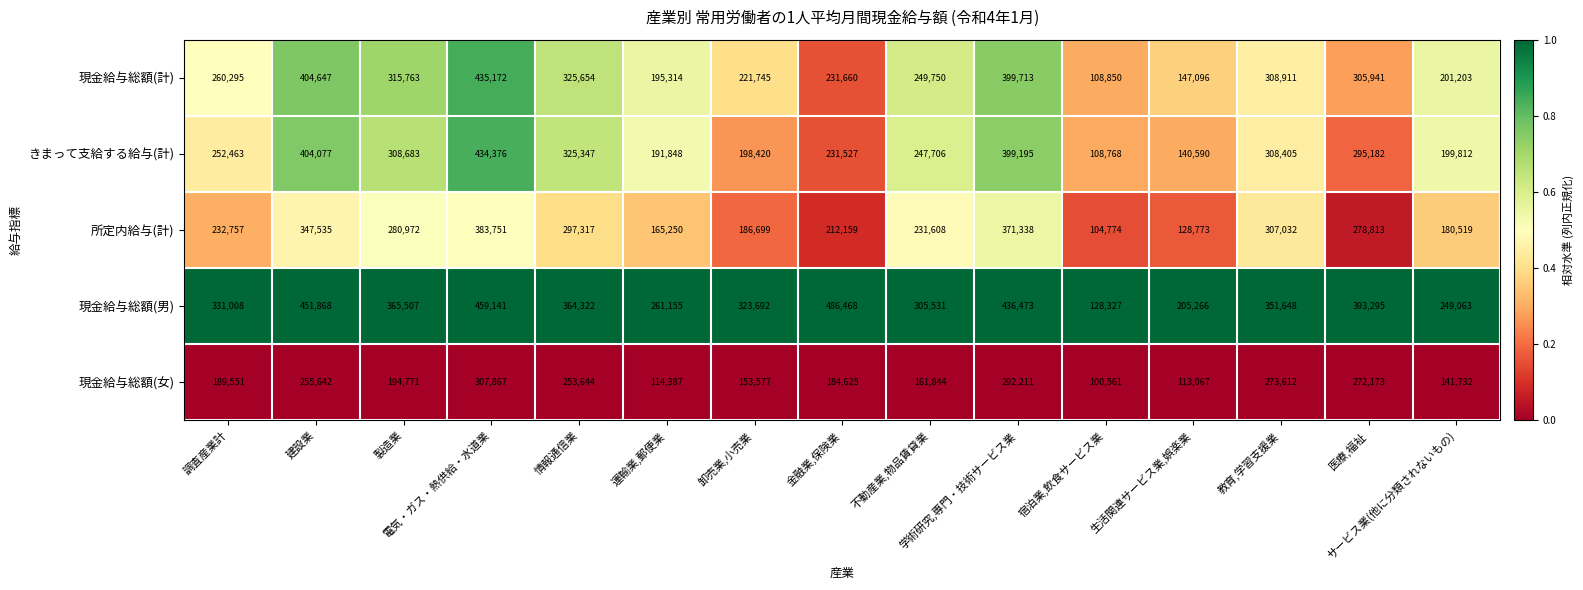

What is the difference between the maximum and minimum values in the 現金給与総額(男) series?

358141